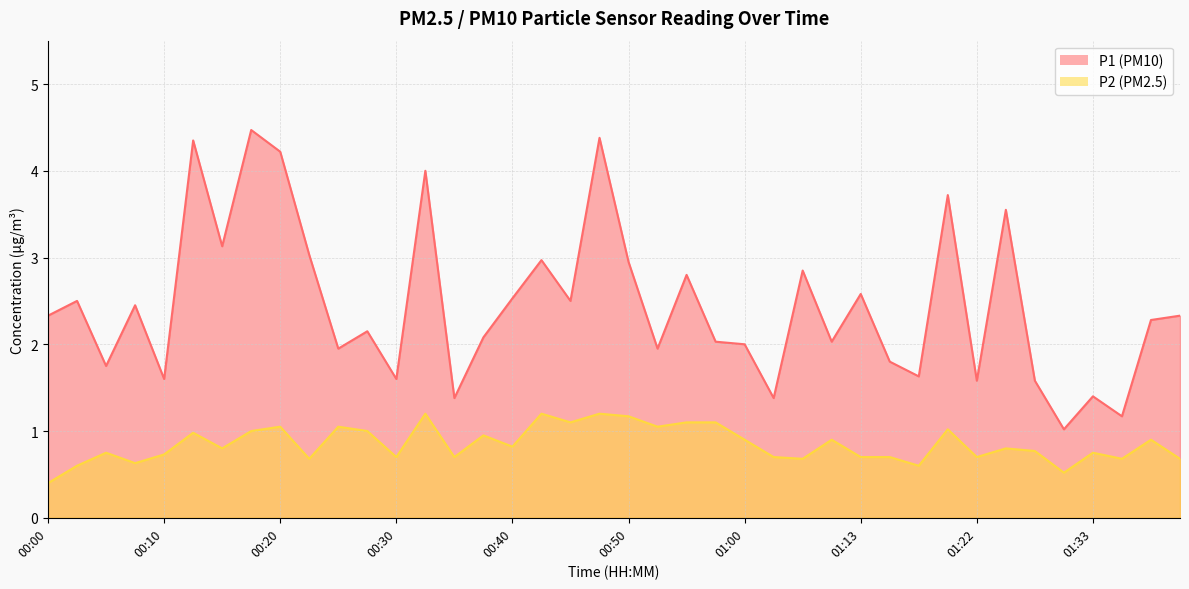

Reading right to left, what are all the values shown in this chart?

P1: 01:40=2.3	01:38=2.3	01:35=1.2	01:33=1.4	01:30=1.0	01:28=1.6	01:25=3.5	01:22=1.6	01:20=3.7	01:17=1.6	01:15=1.8	01:13=2.6	01:07=2.0	01:05=2.9	01:02=1.4	01:00=2.0	00:57=2.0	00:55=2.8	00:52=1.9	00:50=3.0	00:47=4.4	00:45=2.5	00:42=3.0	00:40=2.5	00:37=2.1	00:35=1.4	00:32=4.0	00:30=1.6	00:27=2.1	00:25=1.9	00:22=3.0	00:20=4.2	00:17=4.5	00:15=3.1	00:13=4.3	00:10=1.6	00:08=2.5	00:05=1.8	00:03=2.5	00:00=2.3
P2: 01:40=0.7	01:38=0.9	01:35=0.7	01:33=0.8	01:30=0.5	01:28=0.8	01:25=0.8	01:22=0.7	01:20=1.0	01:17=0.6	01:15=0.7	01:13=0.7	01:07=0.9	01:05=0.7	01:02=0.7	01:00=0.9	00:57=1.1	00:55=1.1	00:52=1.1	00:50=1.2	00:47=1.2	00:45=1.1	00:42=1.2	00:40=0.8	00:37=0.9	00:35=0.7	00:32=1.2	00:30=0.7	00:27=1.0	00:25=1.1	00:22=0.7	00:20=1.1	00:17=1.0	00:15=0.8	00:13=1.0	00:10=0.7	00:08=0.6	00:05=0.8	00:03=0.6	00:00=0.4